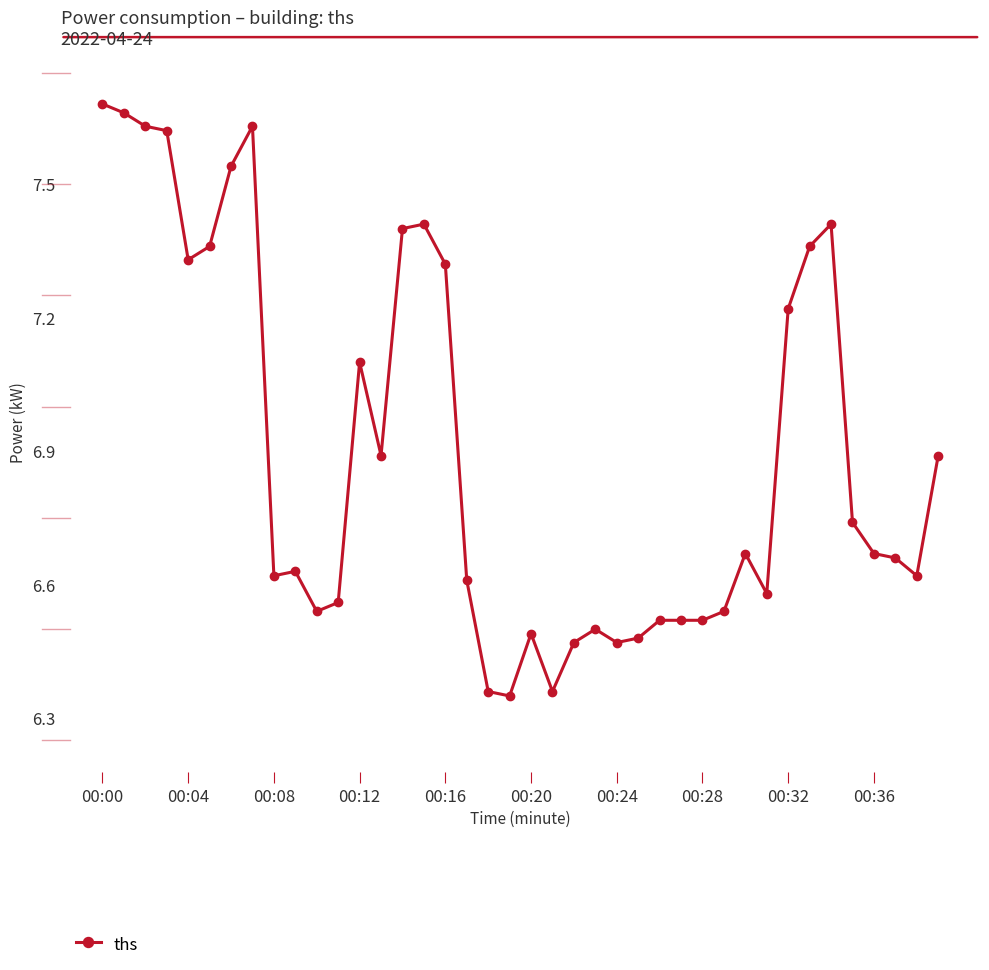

What is the difference between the second highest and second lowest values?

1.3